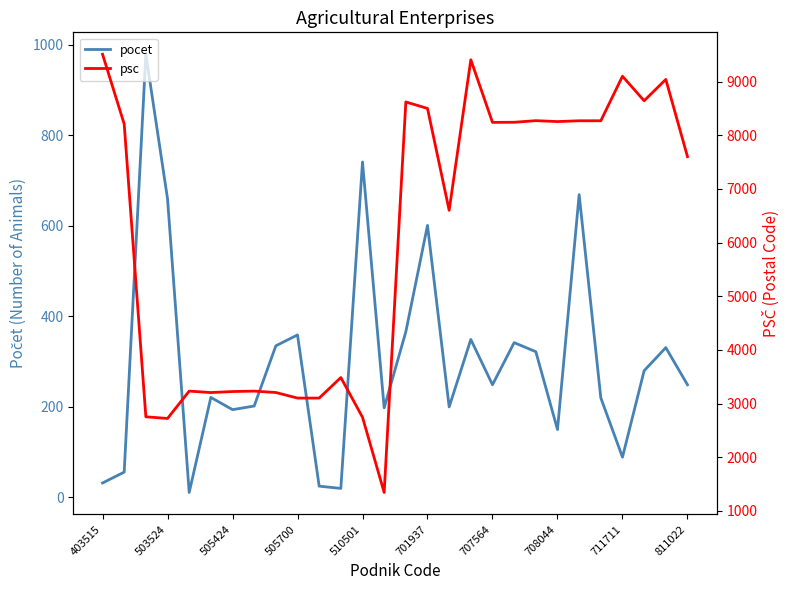

What are all the series names shown in the legend?

pocet, psc